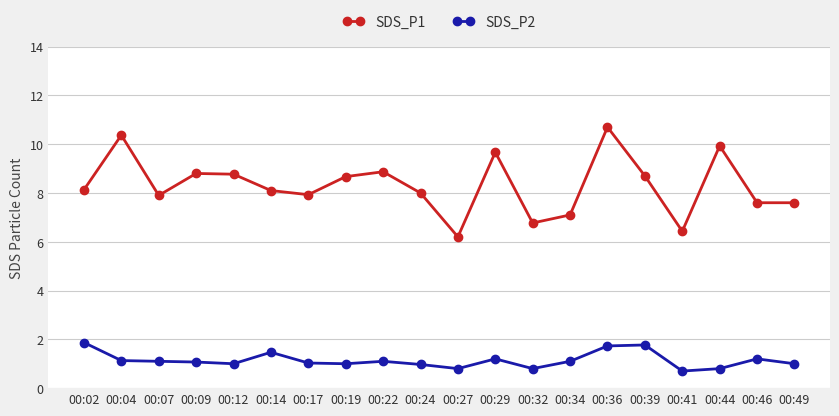

What is the total value across all series at 00:39?

10.5